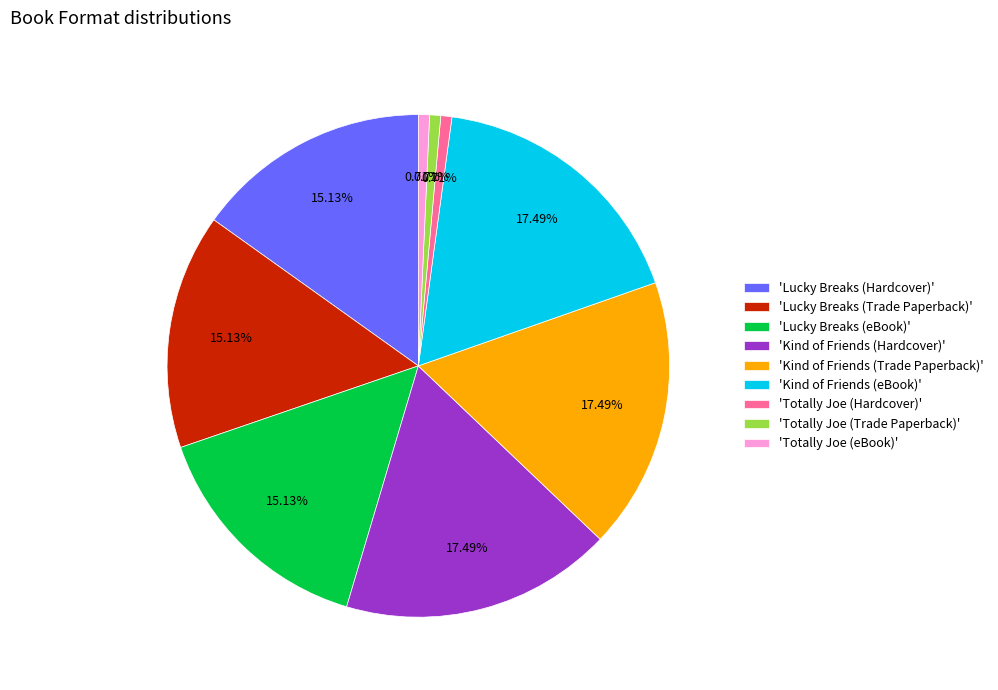

Which has a higher value, 'Lucky Breaks (eBook)' or 'Kind of Friends (eBook)'?

'Kind of Friends (eBook)'